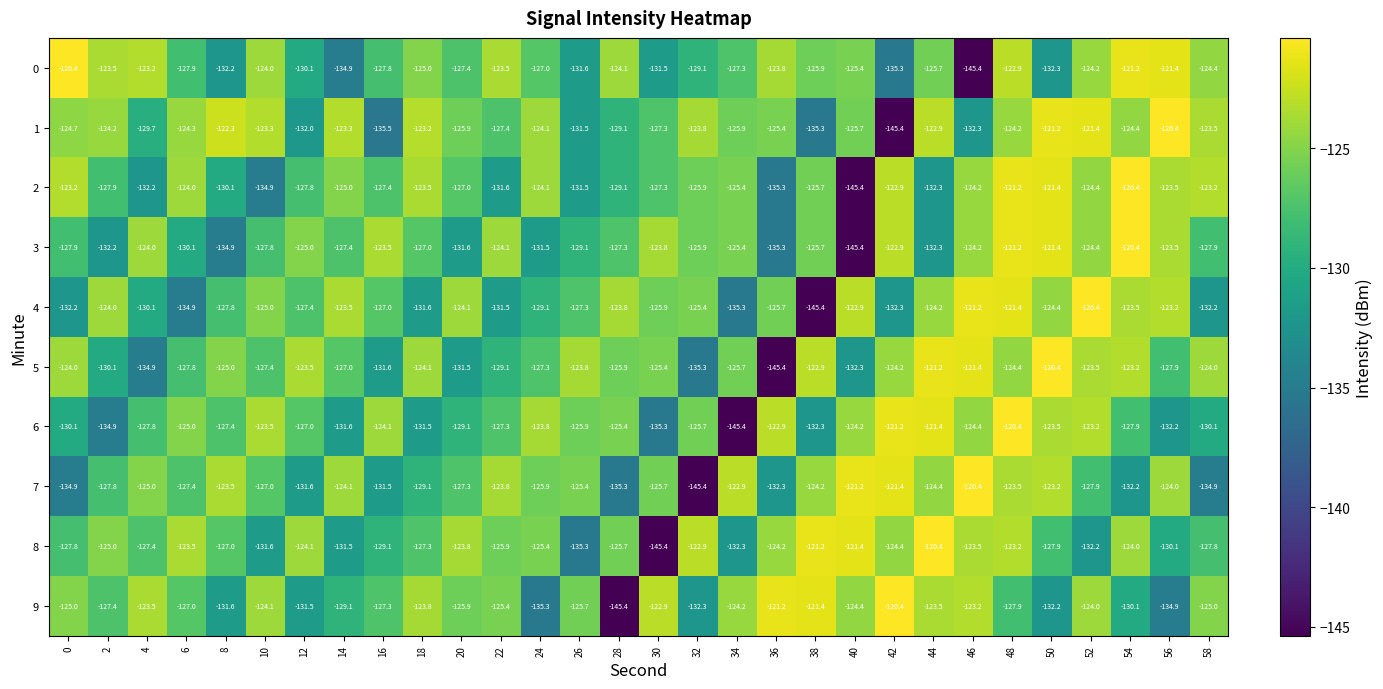

What is the spread (max minus min) of values at 6?

11.4